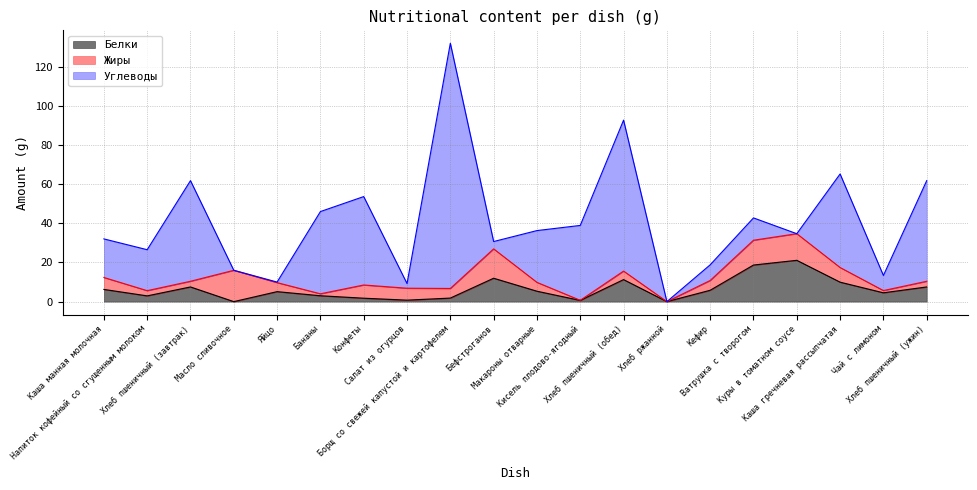

Which series has the largest range (max minus min)?

Углеводы